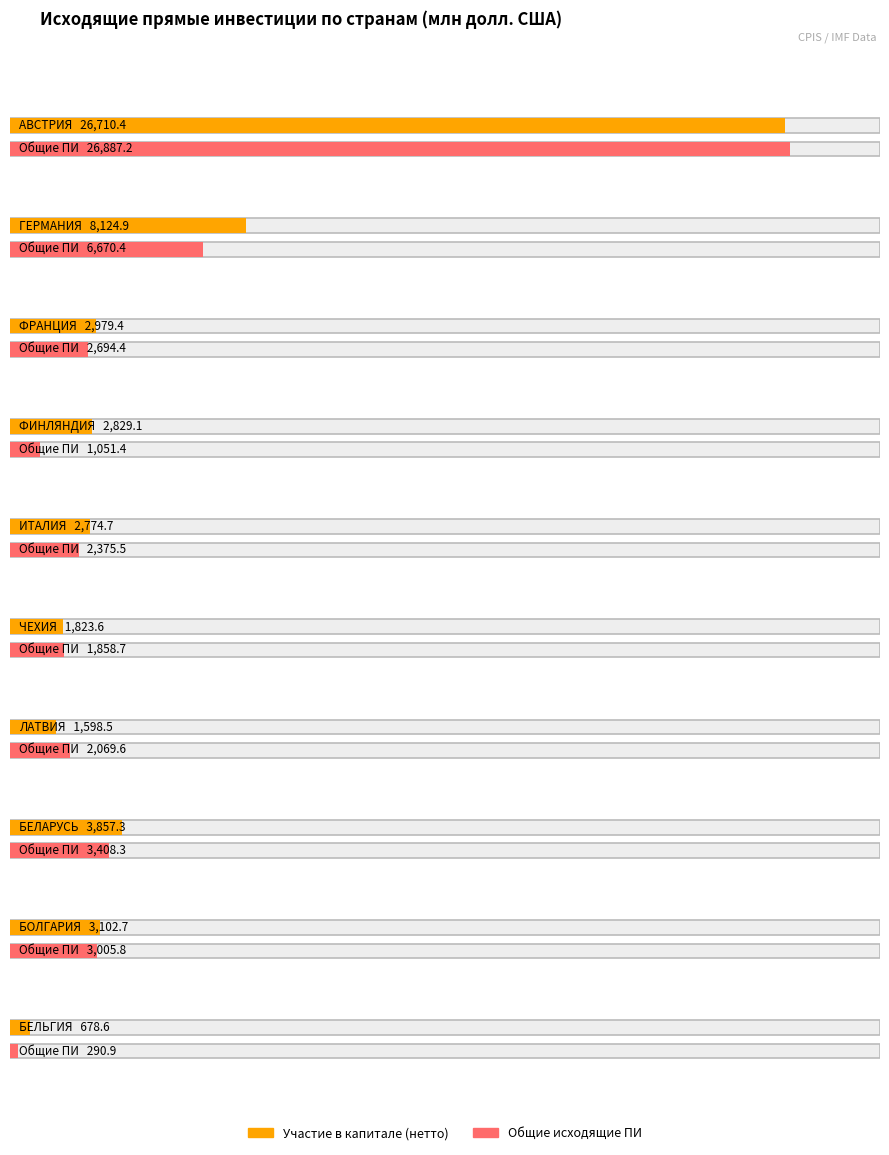

Which category has the highest value across all series?

АВСТРИЯ